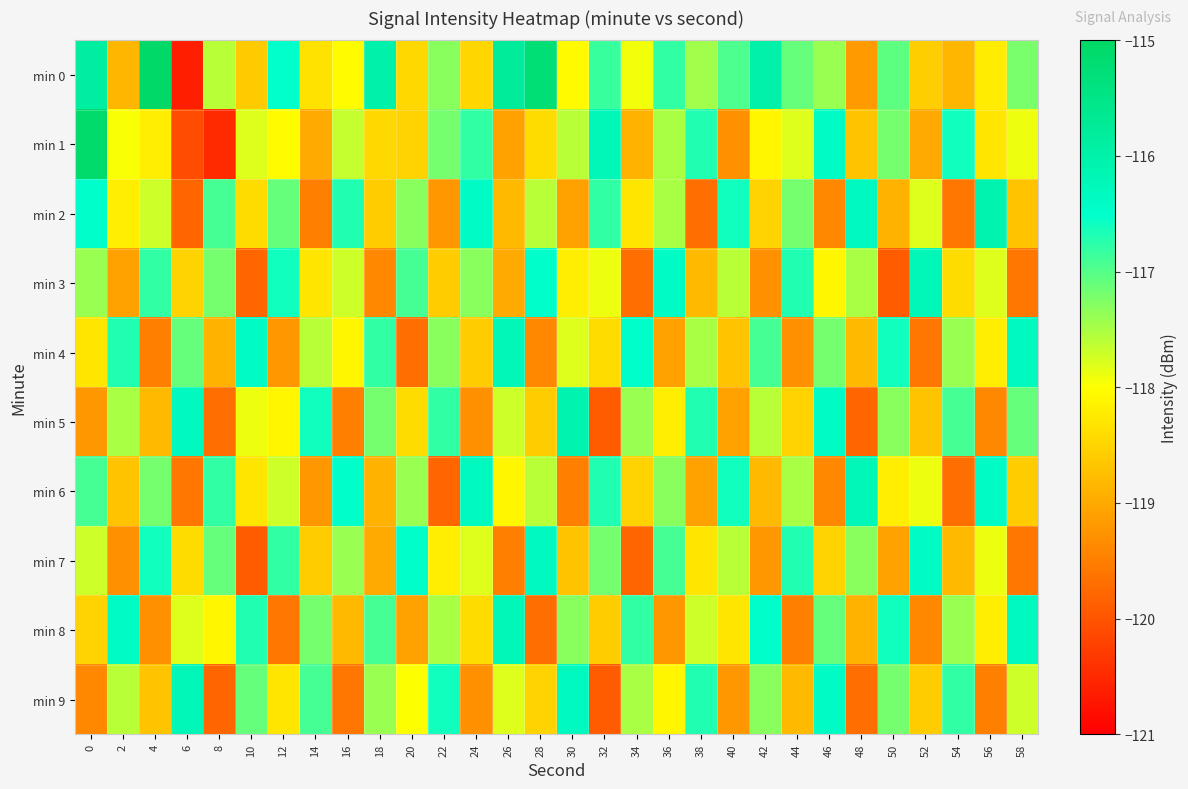

Between 6 and 26, which series saw the biggest shift?

min 0